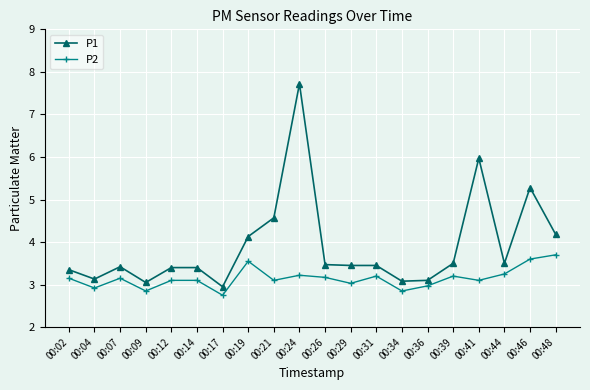

At which label is P1 closest to 5?

00:46